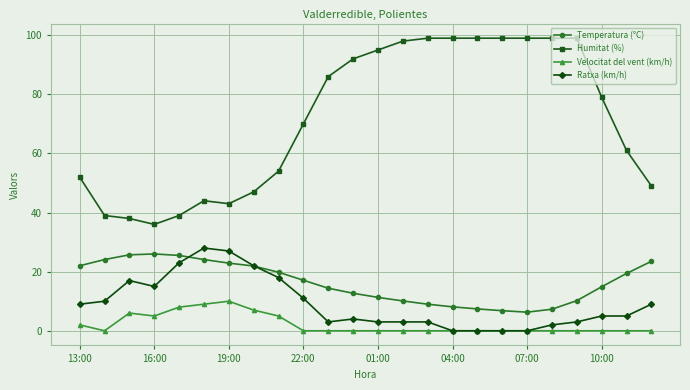

What is the sum of all Ratxa (km/h) values?

220.0